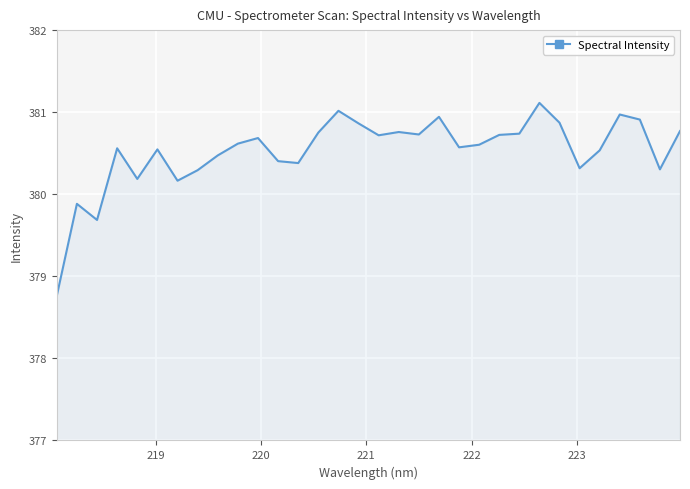

What is the minimum value shown in the chart?

378.8